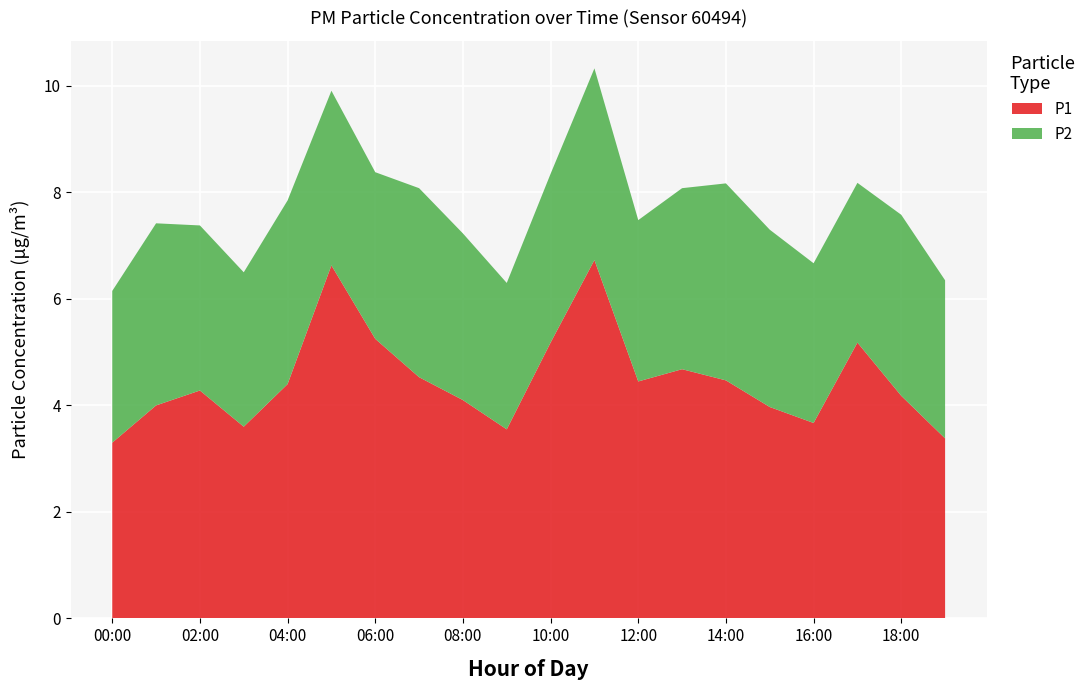

Reading left to right, extract all data points from this chart.

P1: 00:00=3.3	01:00=4.0	02:00=4.3	03:00=3.6	04:00=4.4	05:00=6.6	06:00=5.2	07:00=4.5	08:00=4.1	09:00=3.5	10:00=5.2	11:00=6.7	12:00=4.5	13:00=4.7	14:00=4.5	15:00=4.0	16:00=3.7	17:00=5.2	18:00=4.2	19:00=3.4
P2: 00:00=2.9	01:00=3.4	02:00=3.1	03:00=2.9	04:00=3.5	05:00=3.3	06:00=3.1	07:00=3.5	08:00=3.1	09:00=2.8	10:00=3.2	11:00=3.6	12:00=3.0	13:00=3.4	14:00=3.7	15:00=3.3	16:00=3.0	17:00=3.0	18:00=3.4	19:00=3.0